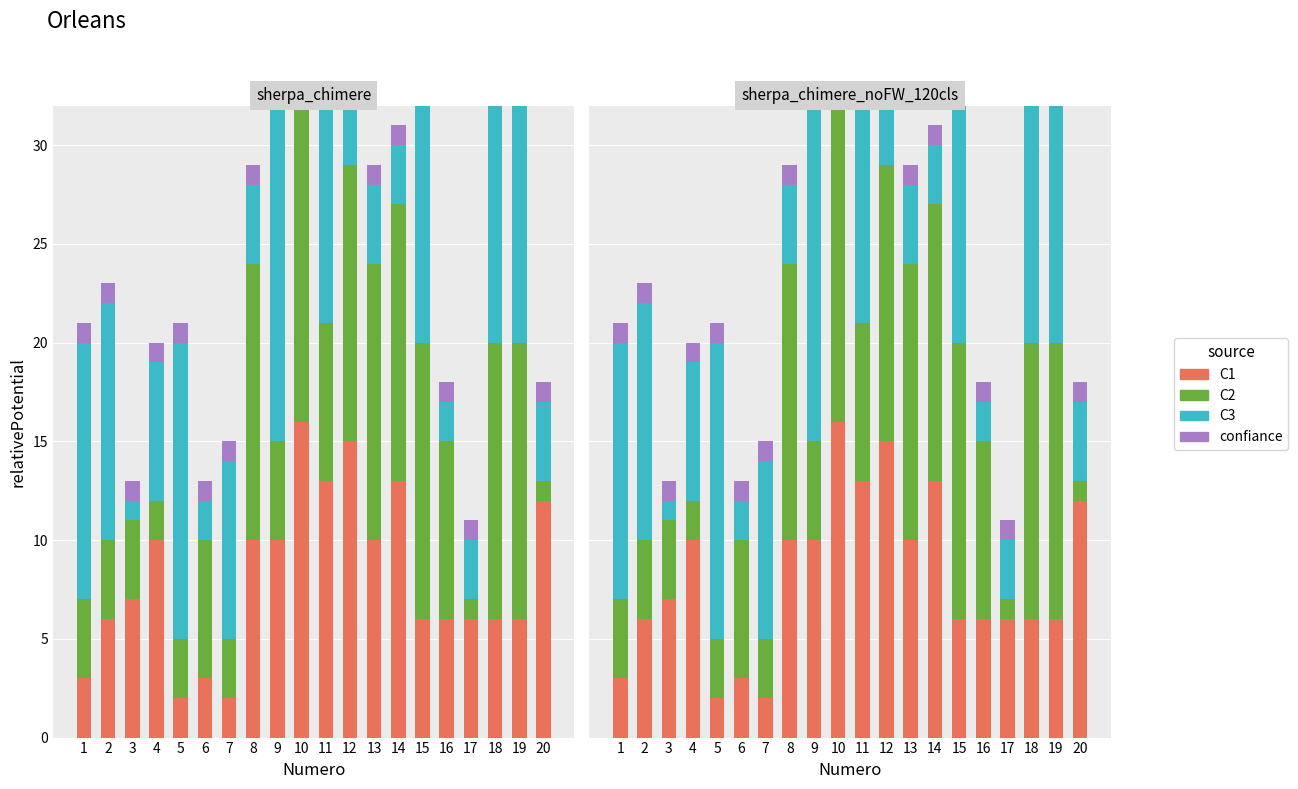

Which series has the largest total across all categories?

C2